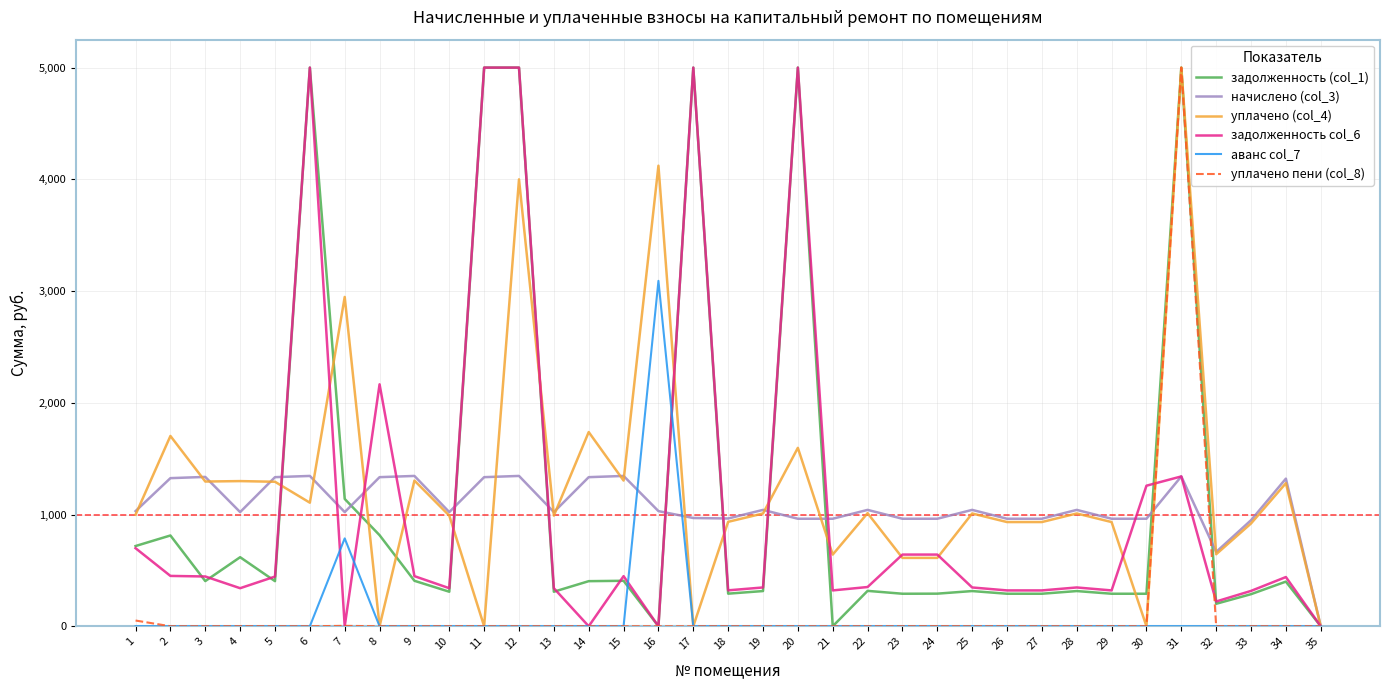

At which label is начислено (col_3) closest to 672?

32